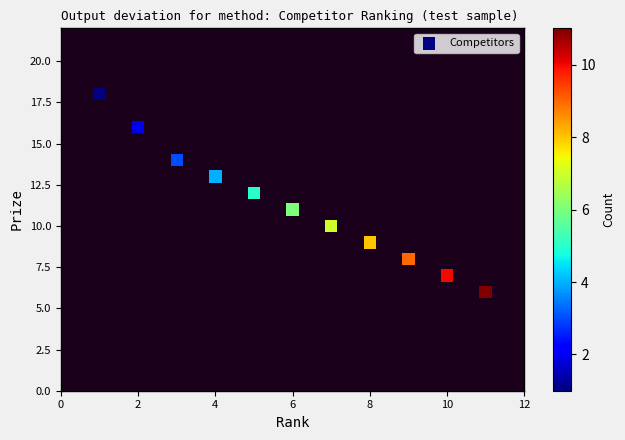

What is the average Y value?

11